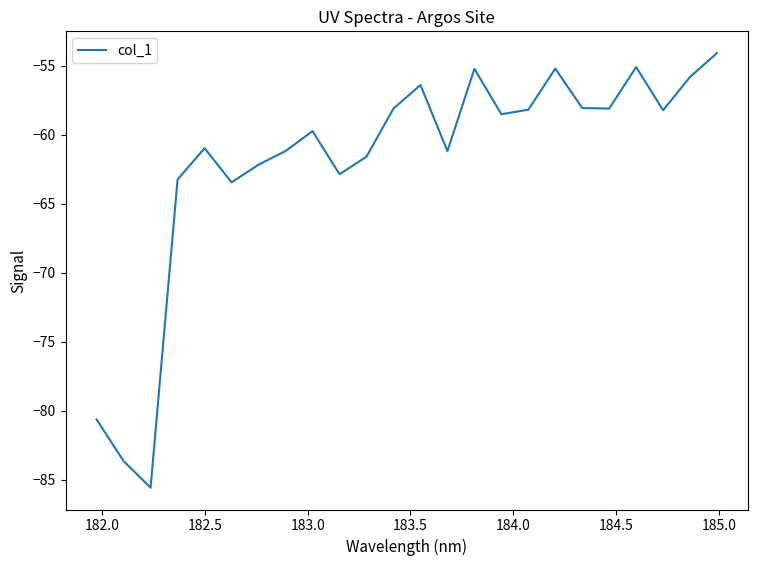

What is the difference between the maximum and minimum values?

31.5